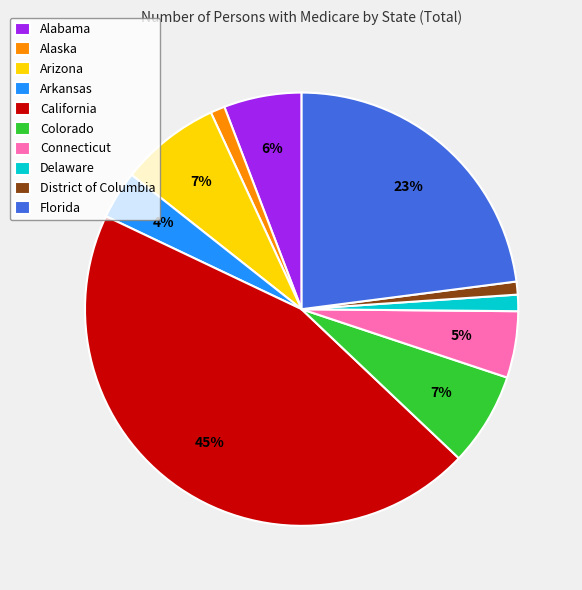

Between Colorado and Connecticut, which is larger?

Colorado